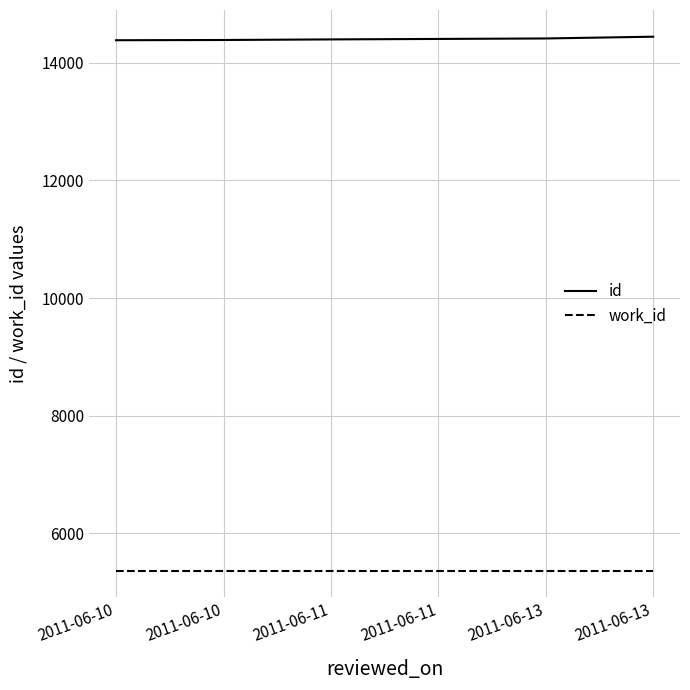

The value of id at 2011-06-10 is 14382. True or false?

True